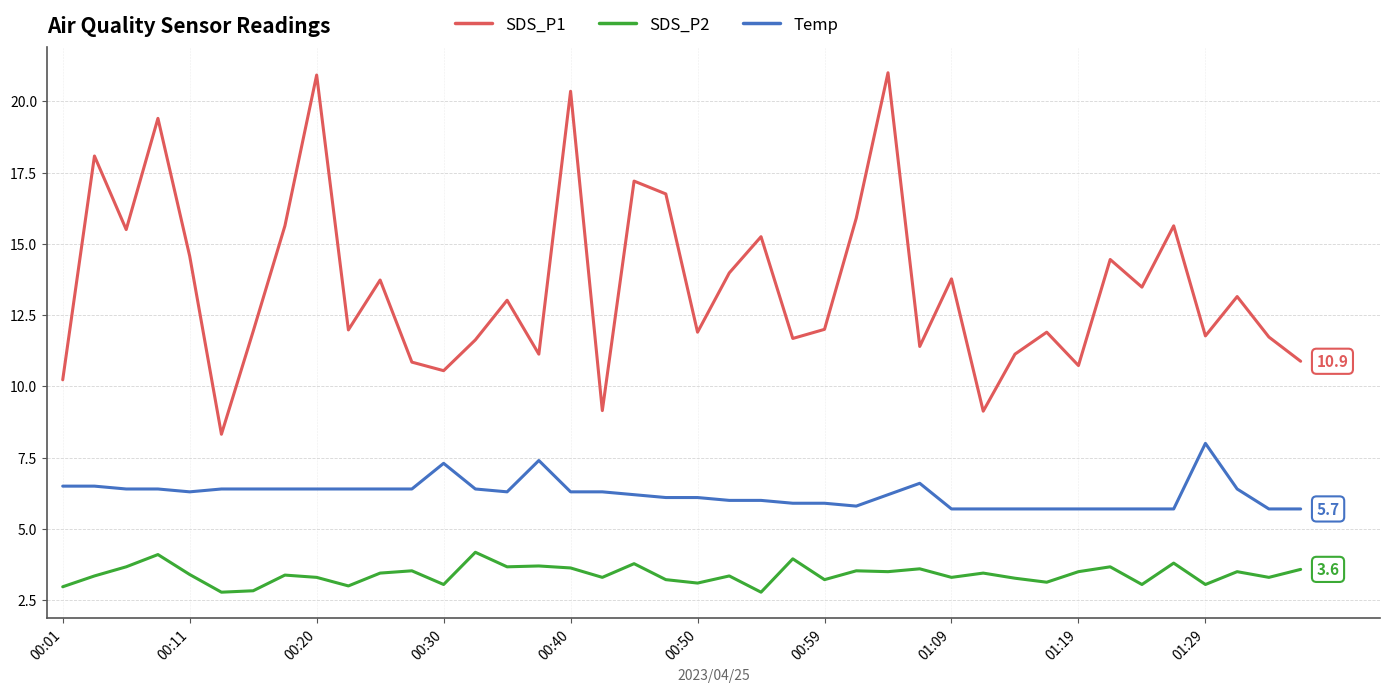

At how many categories does at least one series exceed 20?

3